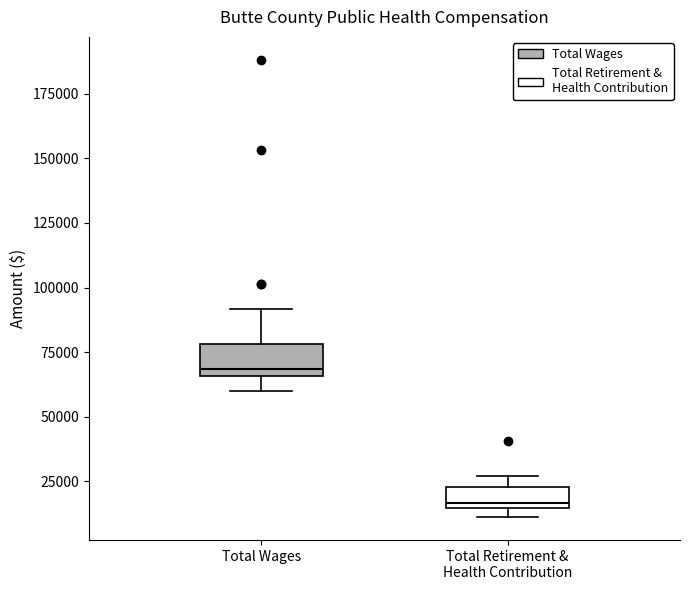

Which box's median line is the highest?

Total Wages